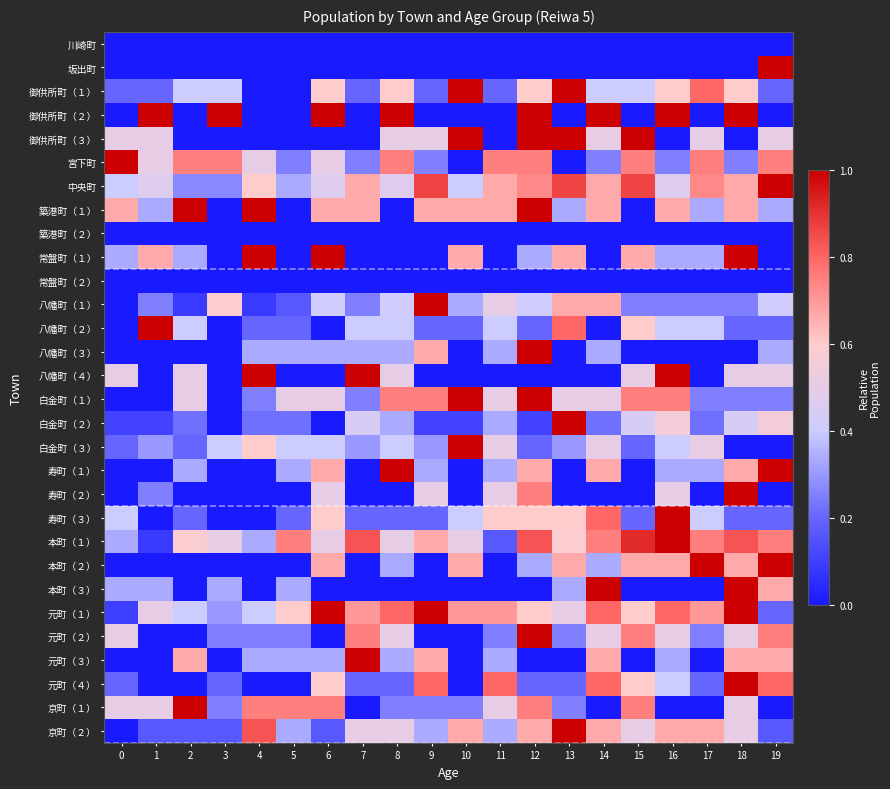

What is the total value across all series at 6?

11.7